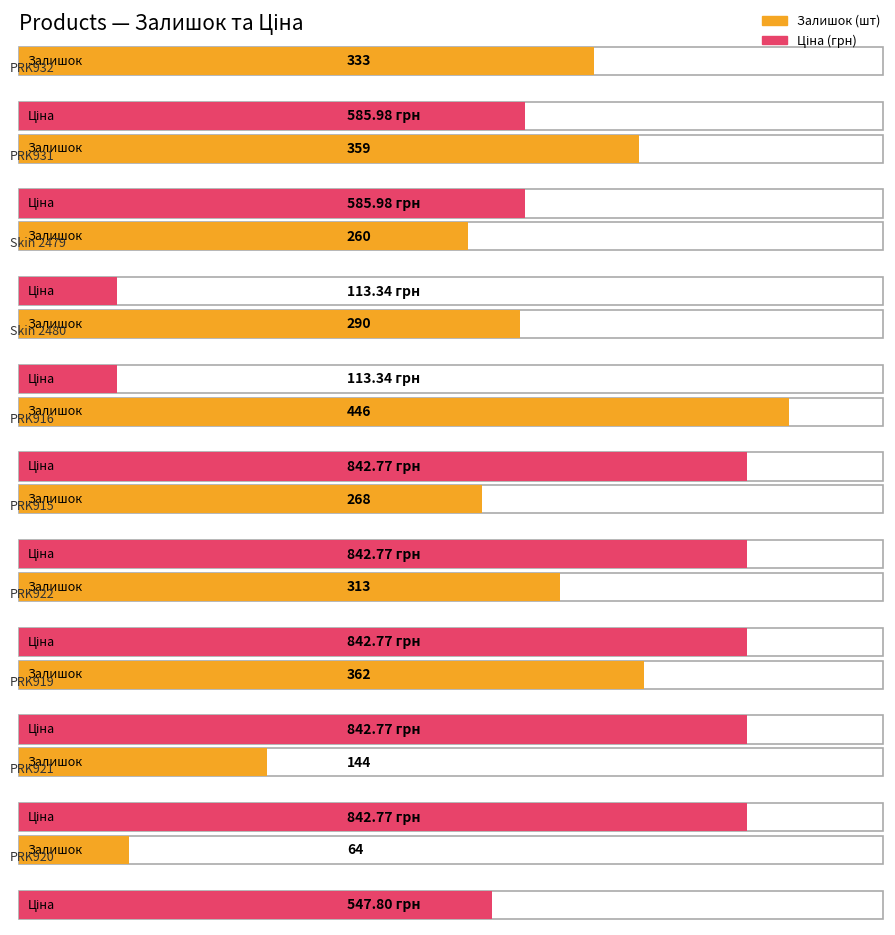

How many data points in Avg Price are less than 842?

5